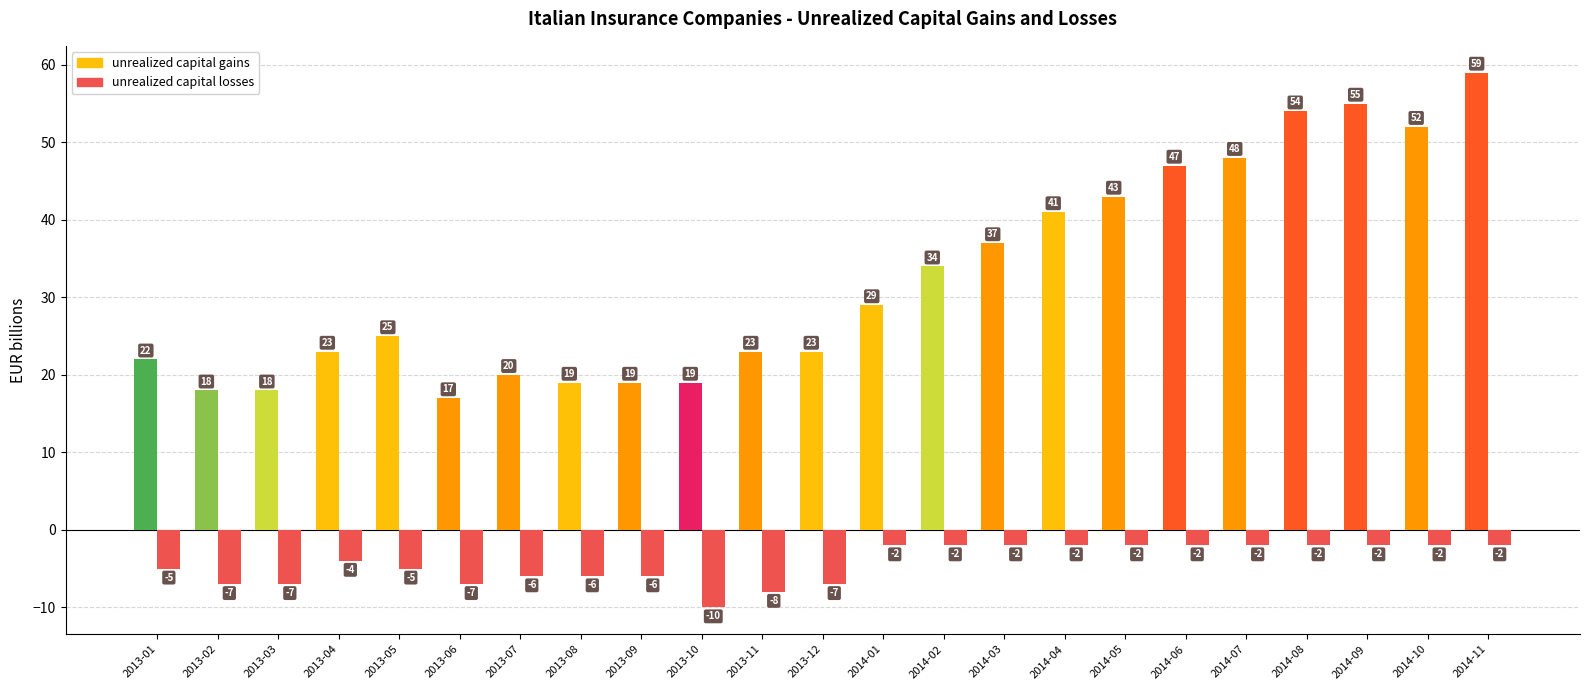

At which category does the chart reach its peak across all series?

2014-11